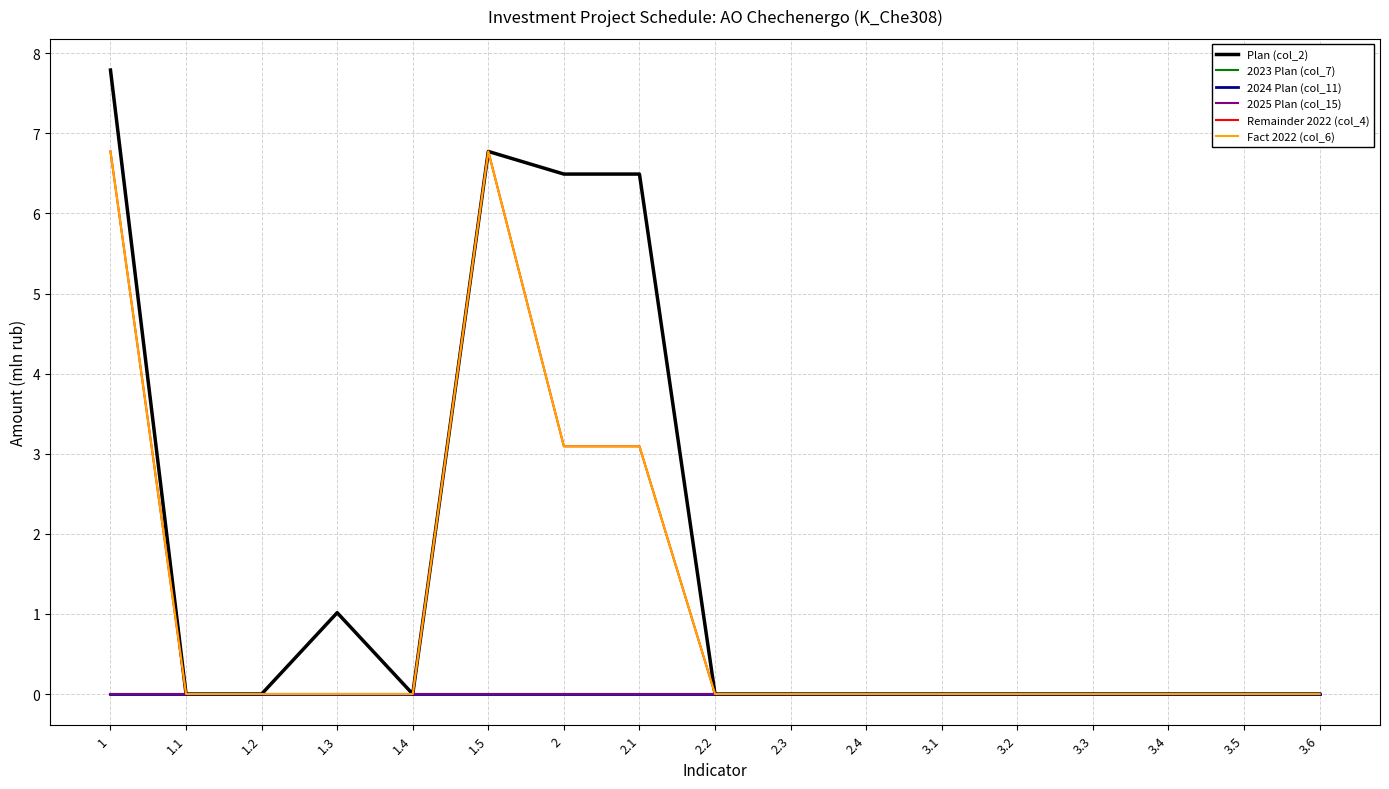

Does the chart have visible grid lines?

Yes